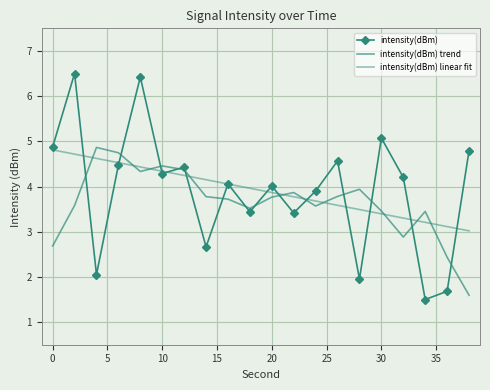

What is the lowest value of the intensity(dBm) series?

1.5